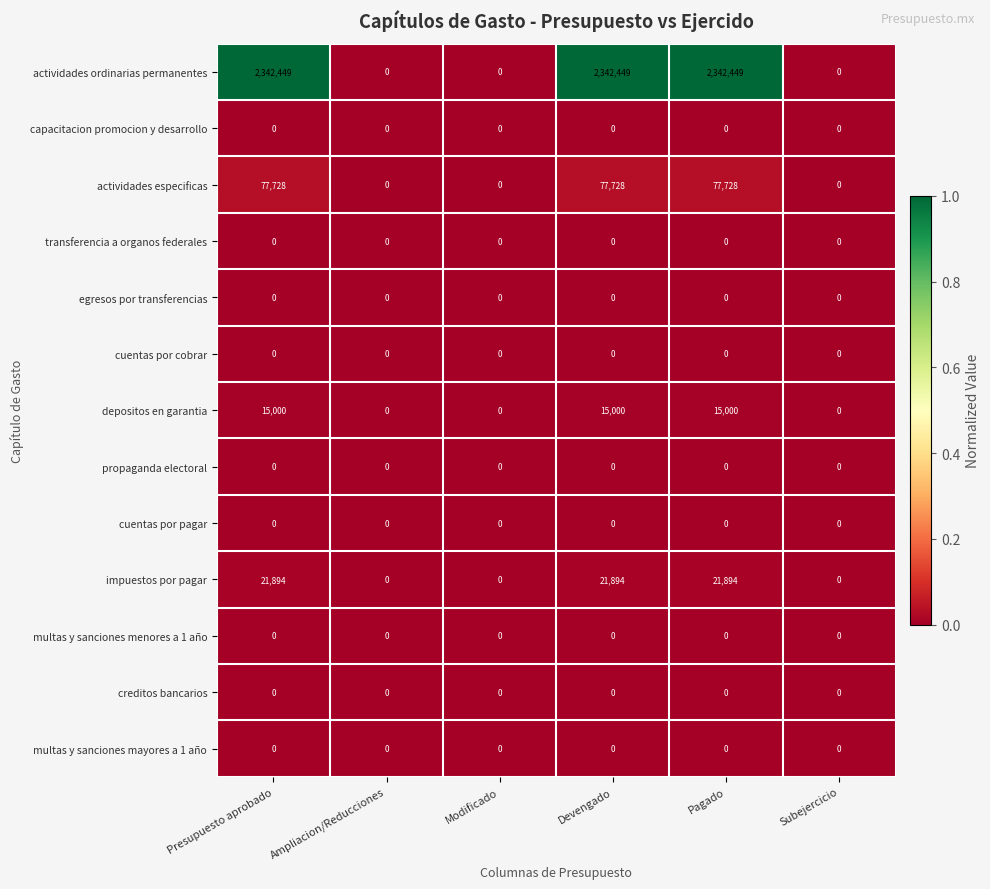

Which series changed the most between Ampliacion/Reducciones and Pagado?

actividades ordinarias permanentes